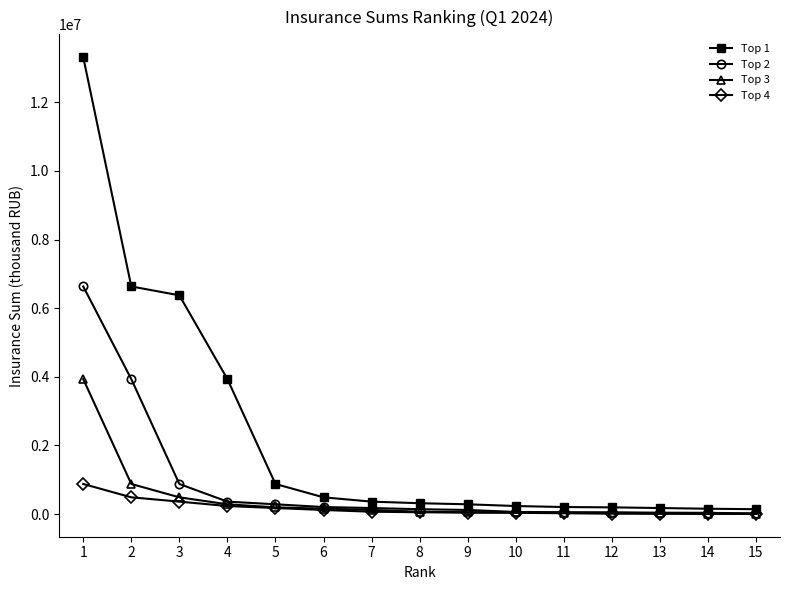

Rank the series by their maximum value, from lowest to highest.

Top 4, Top 3, Top 2, Top 1